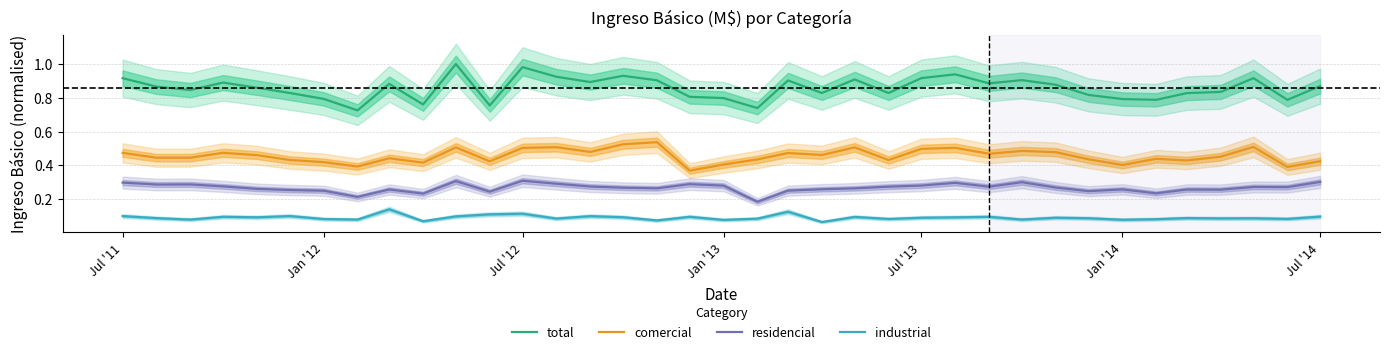

The total series shows 0.8 at Jan '14. True or false?

True